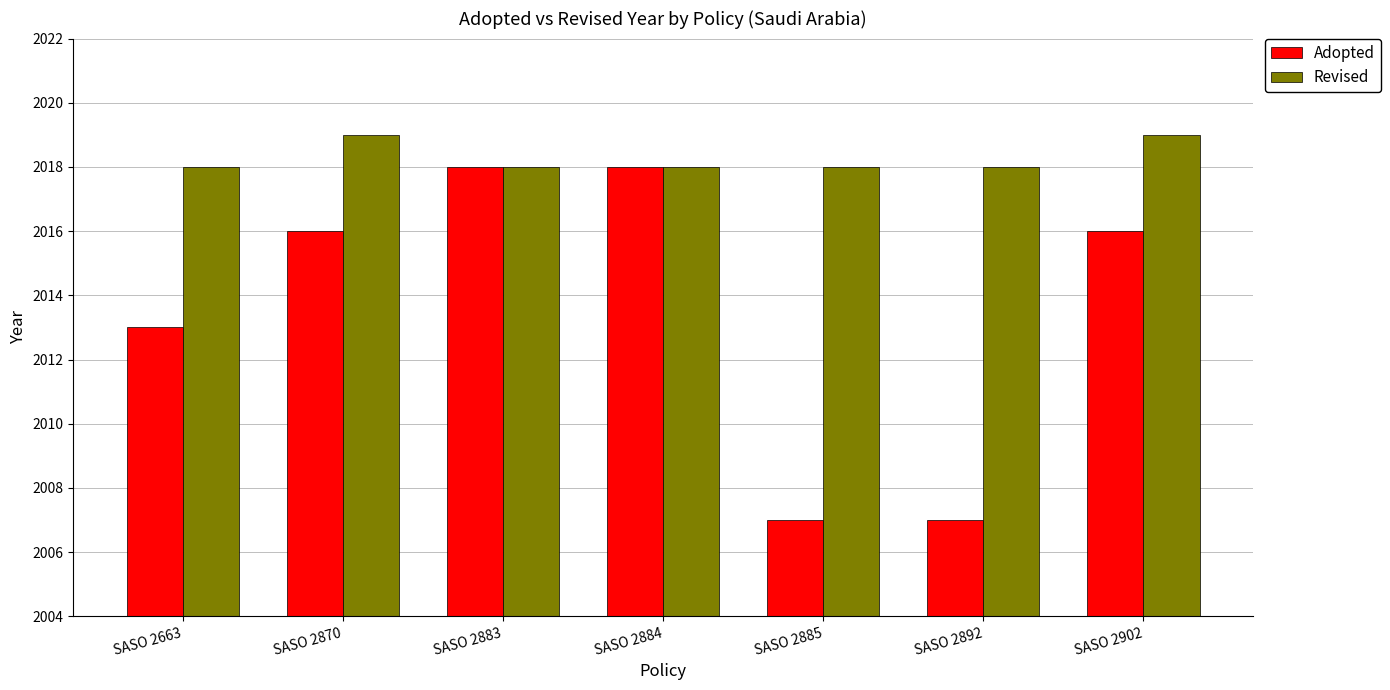

What is the smallest value displayed?

2007